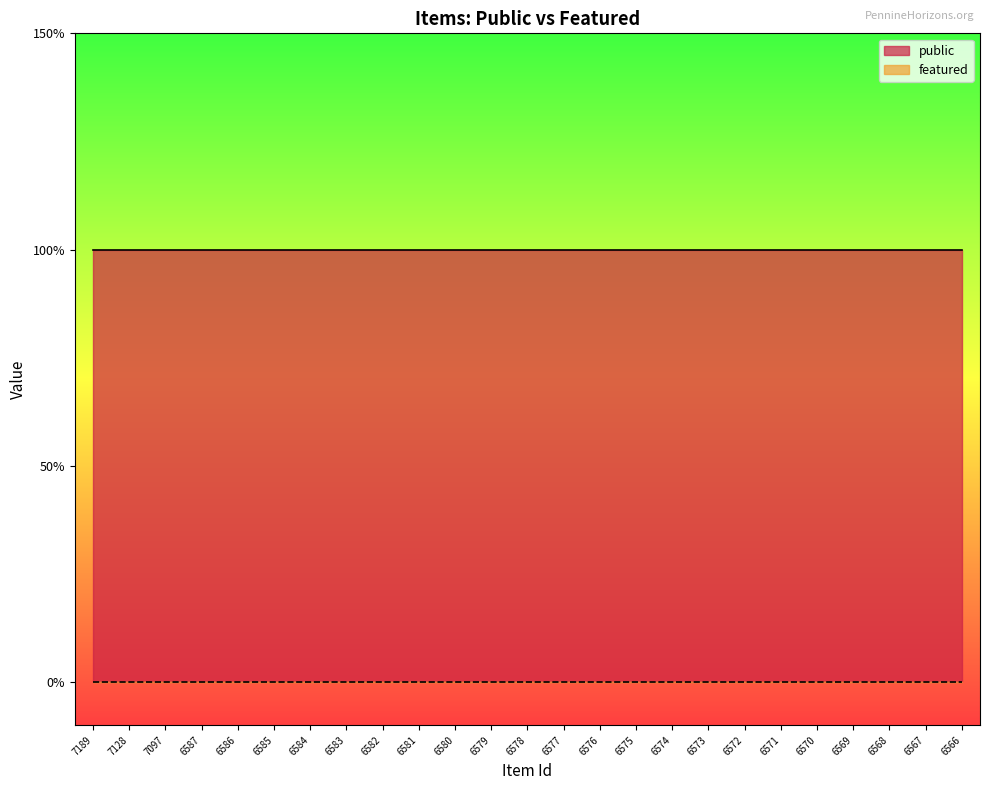

Which series has the largest total across all categories?

public